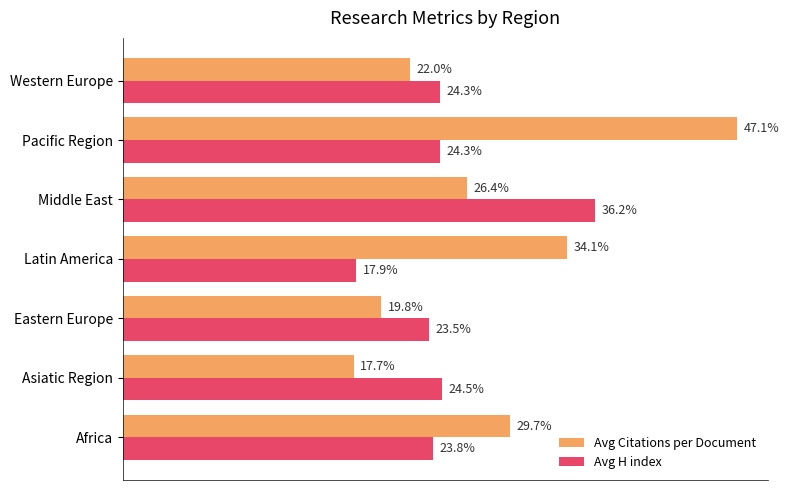

Rank the series at Africa from lowest to highest value.

Avg H index, Avg Citations per Document